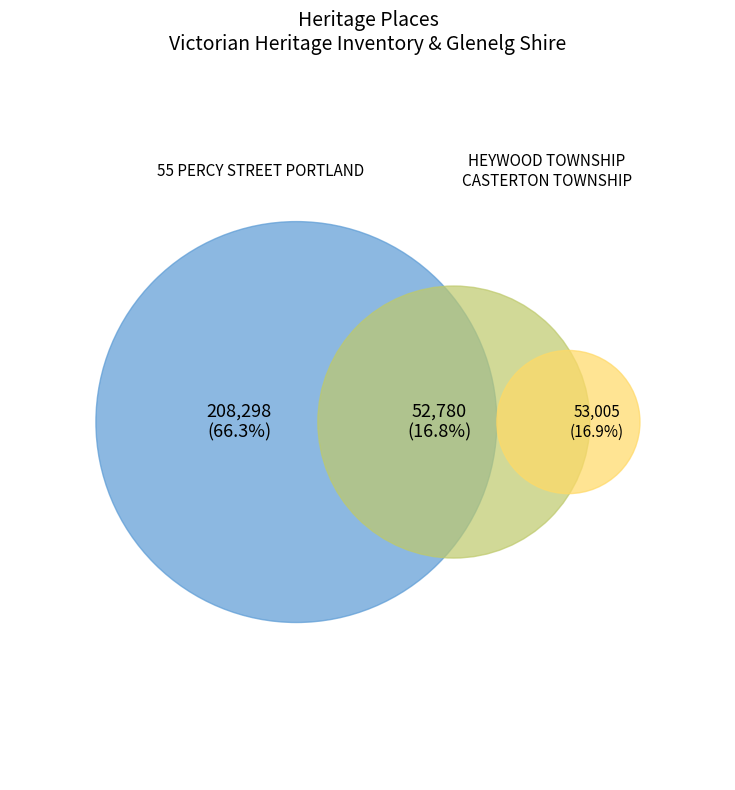

The HEYWOOD TOWNSHIP PRECINCT slice represents 17% of the pie. True or false?

True